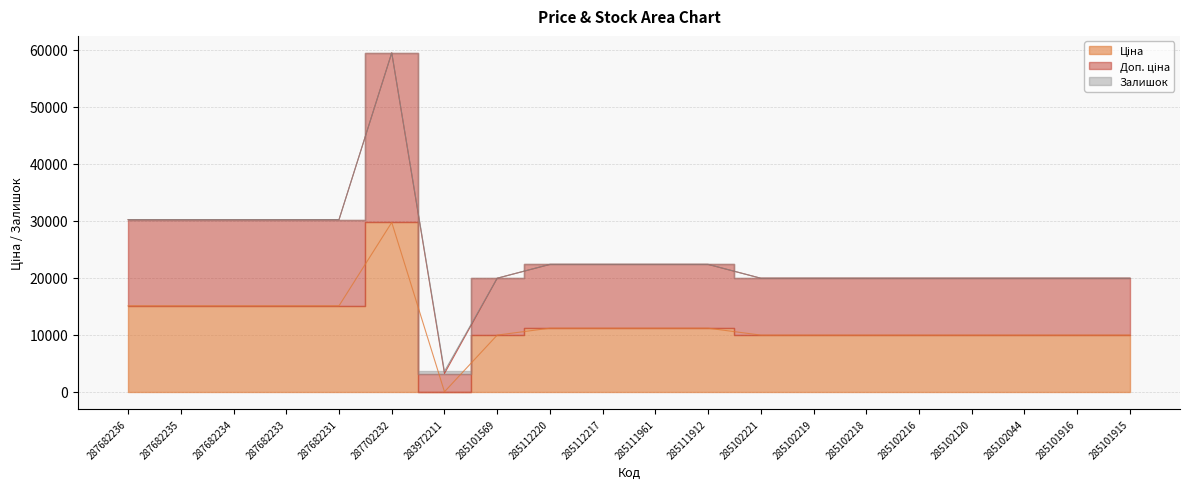

Between 285101569 and 285111912, which is larger?

285111912